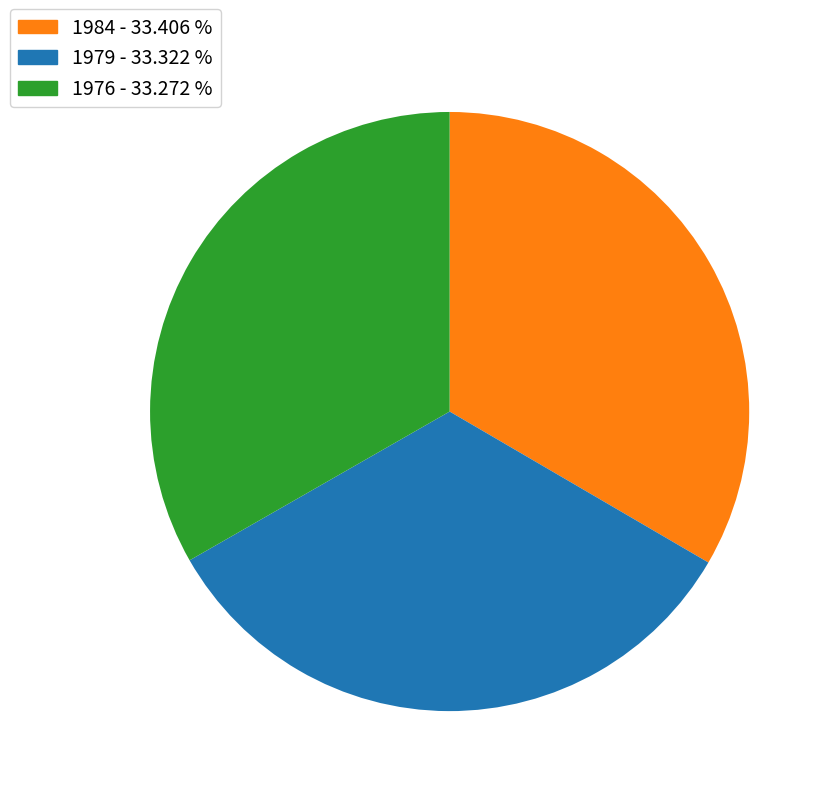

The 1984 slice represents 42% of the pie. True or false?

False